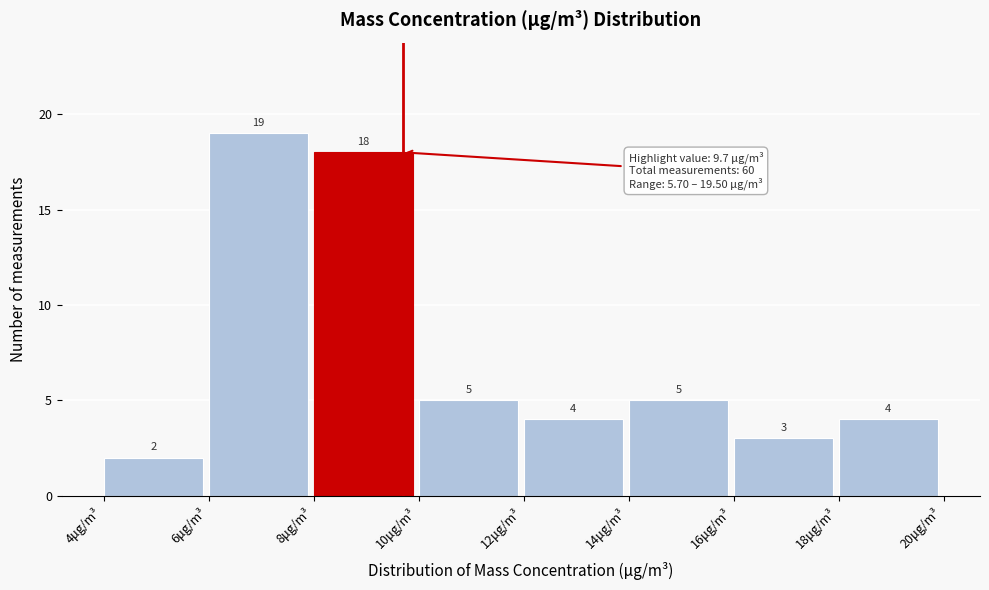

Reading left to right, transcribe this chart: for each bar, give the range it covers on the x-axis and its height.

4 to 6: 2
6 to 8: 19
8 to 10: 18
10 to 12: 5
12 to 14: 4
14 to 16: 5
16 to 18: 3
18 to 20: 4